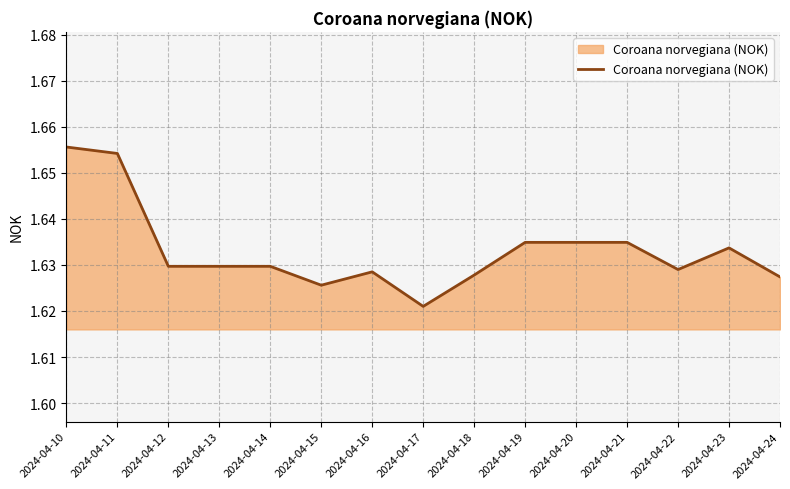

Which category has the lowest value across all series?

2024-04-17